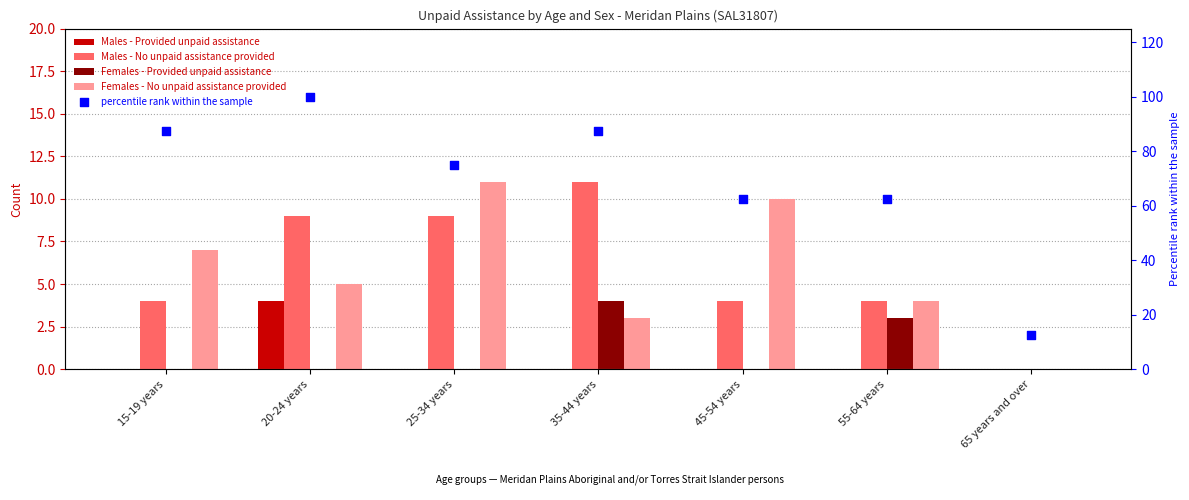

At which category is the sum across all series the highest?

20-24 years